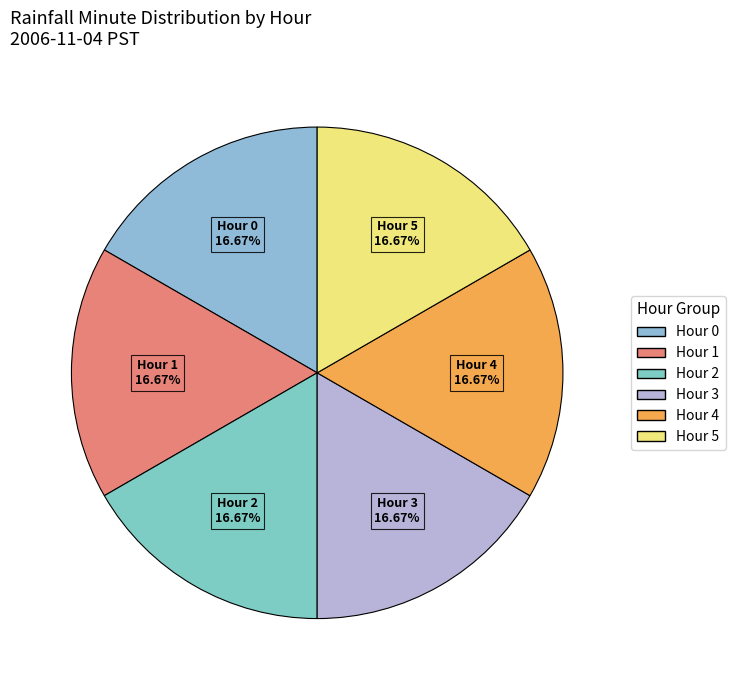

Approximately how many times larger is the value at Hour 2 compared to Hour 1?

1.0